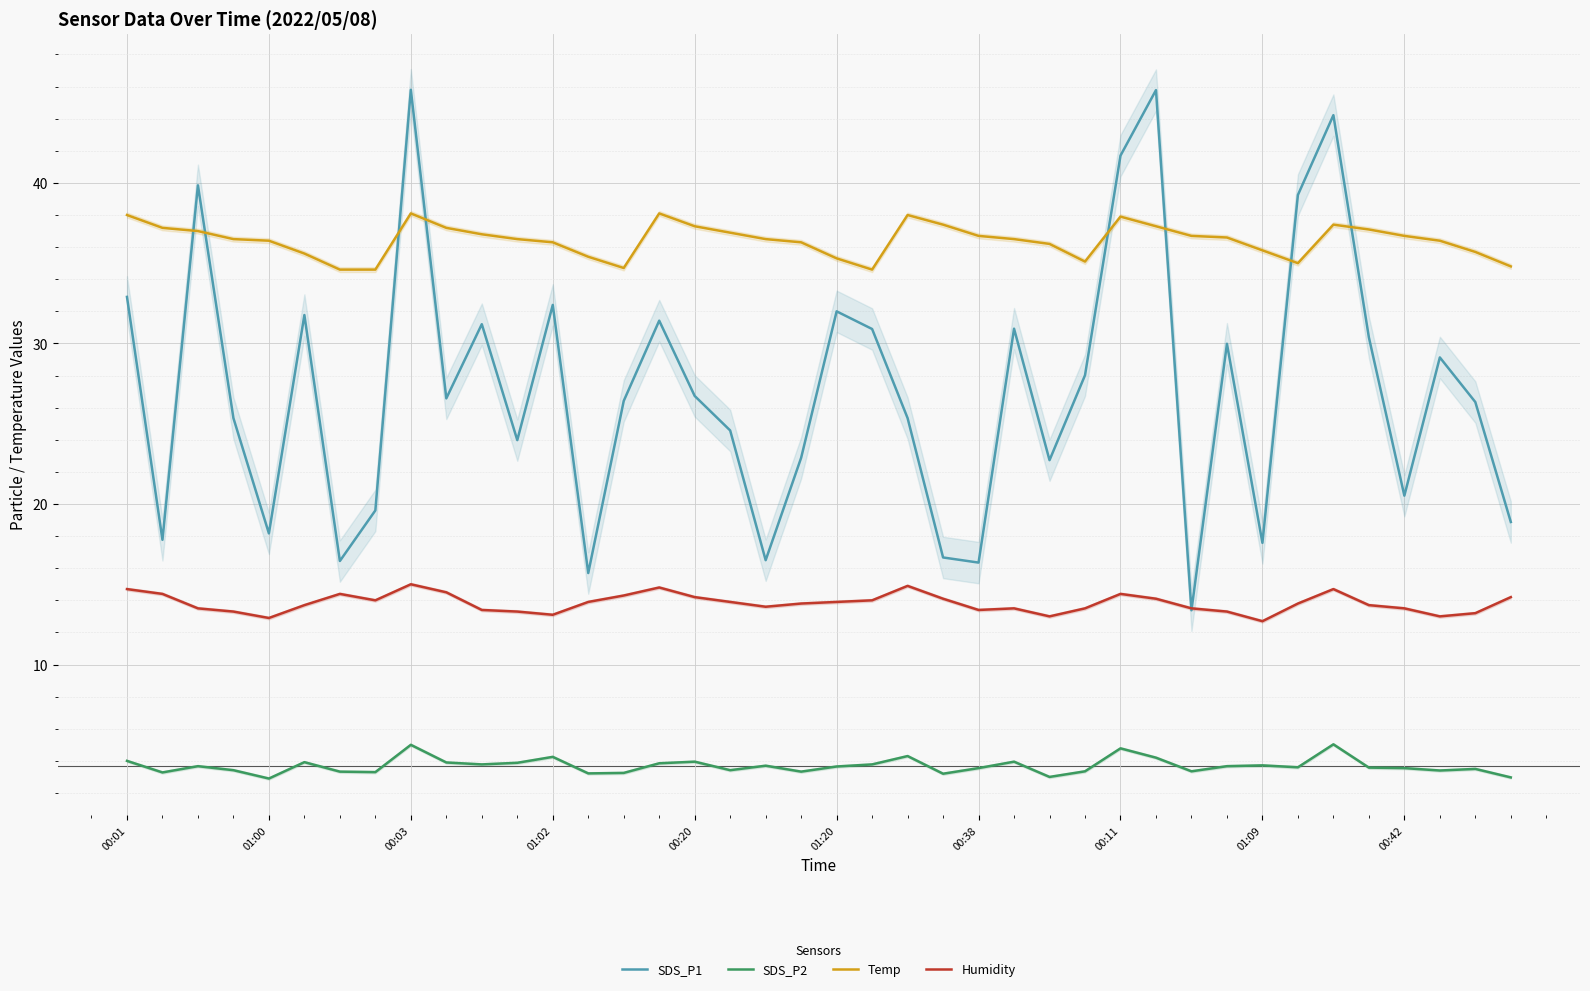

What is the minimum value for SDS_P1?

13.4